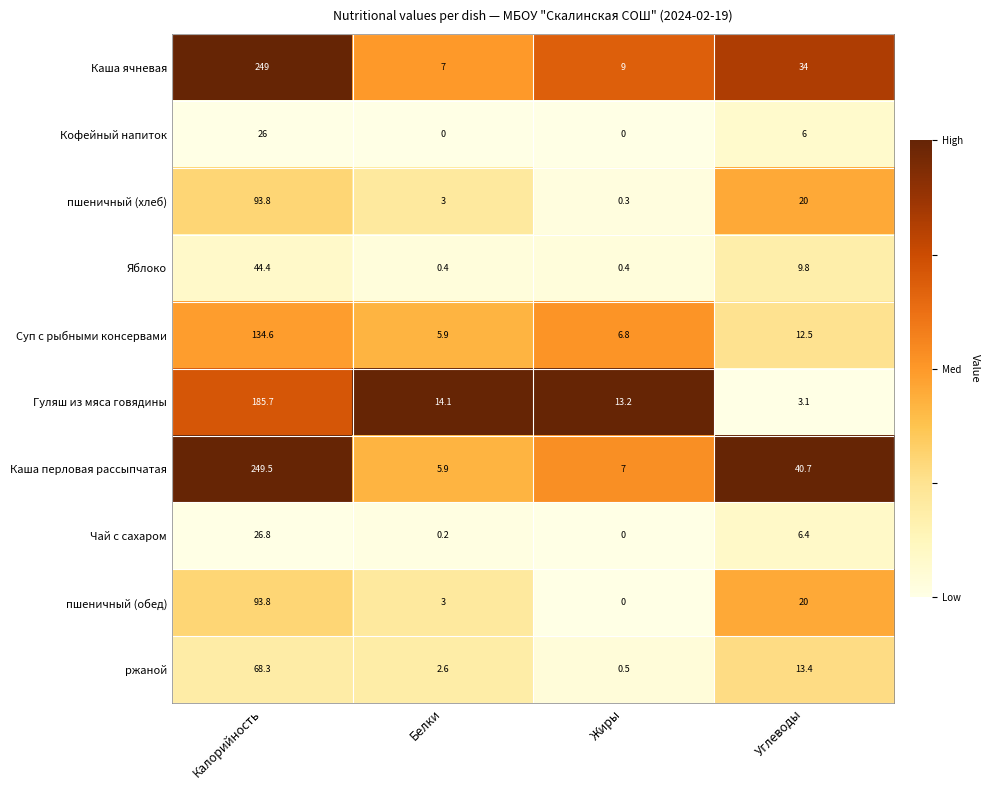

Which series has the largest total across all categories?

Каша перловая рассыпчатая